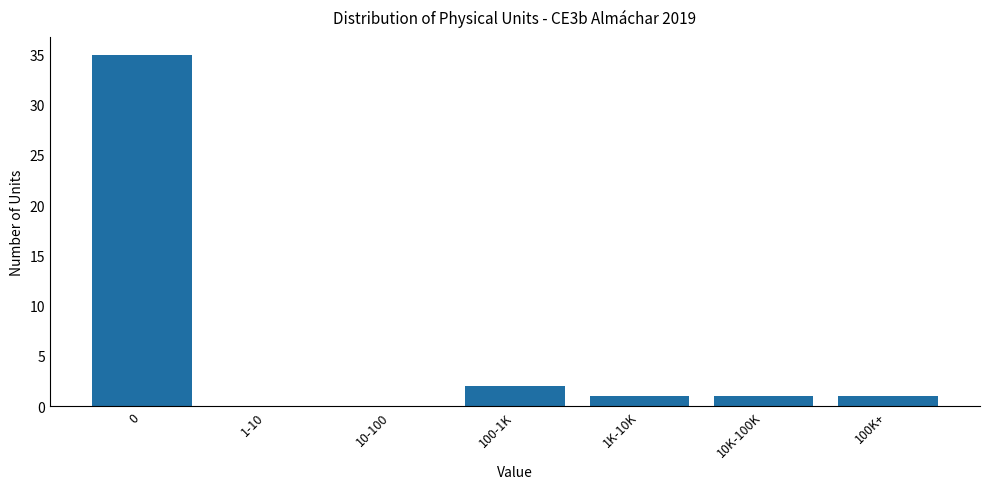

Reading left to right, transcribe all the data shown in this chart.

0=35	1-10=0	10-100=0	100-1K=2	1K-10K=1	10K-100K=1	100K+=1